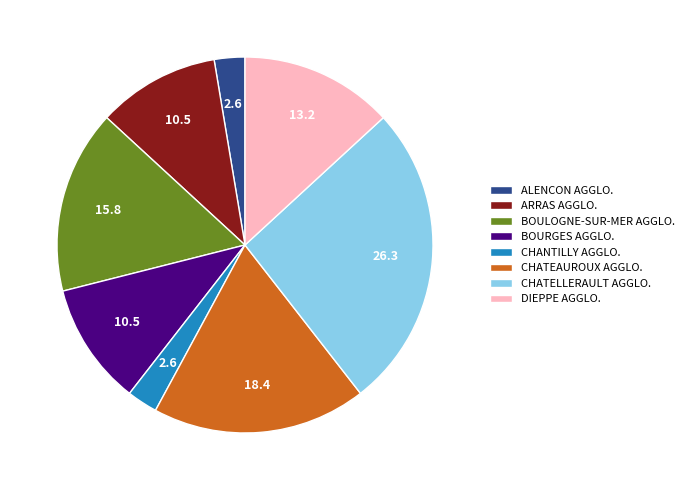

Which has a higher value, ARRAS AGGLO. or ALENCON AGGLO.?

ARRAS AGGLO.